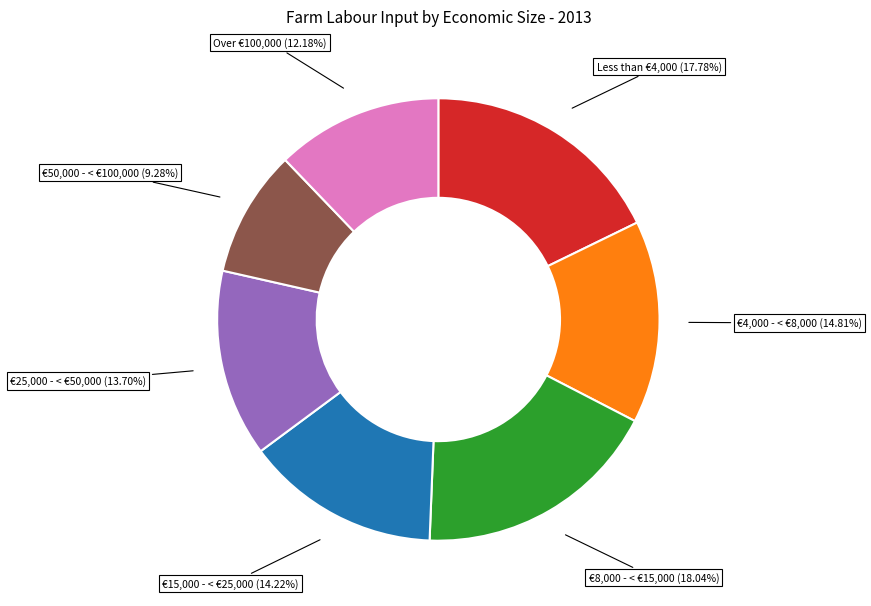

How many segments does this pie chart have?

7